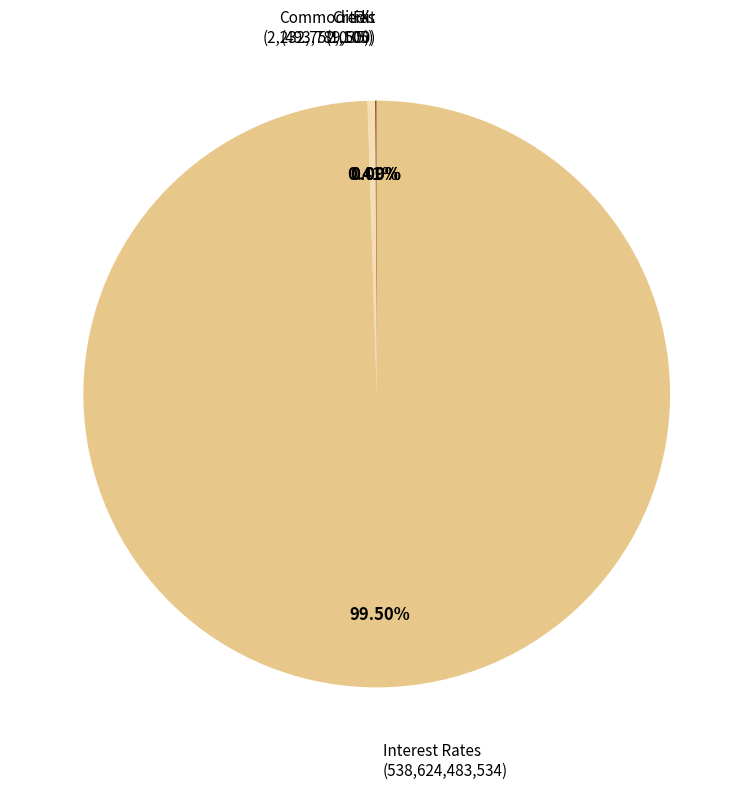

What is the change in value from Credit to Interest Rates?

+538130694034.5